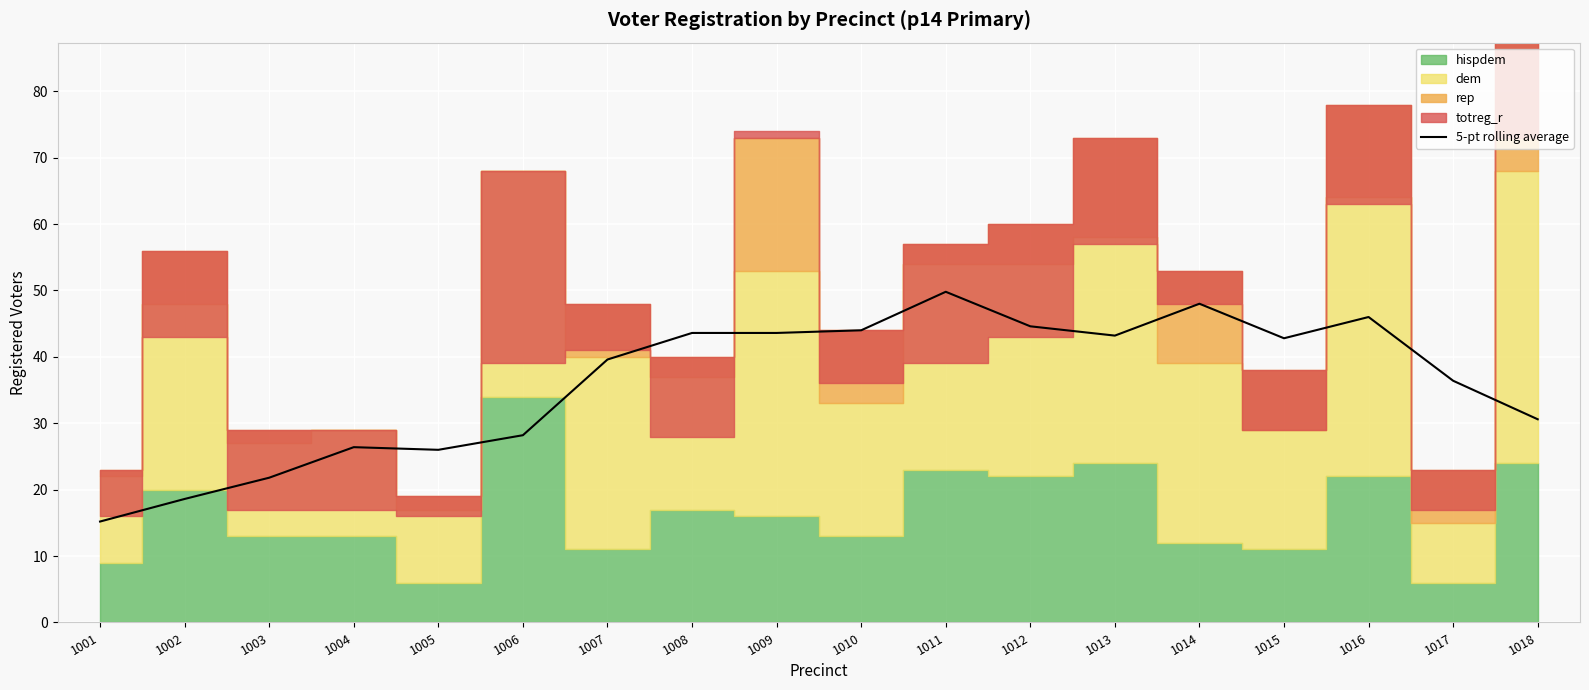

What is the value of the 12th point from the left?

44.6